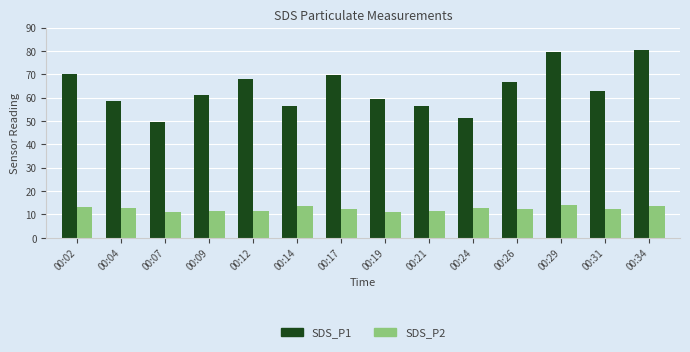

True or false: SDS_P1 has a value of 94.2 at 00:14.

False